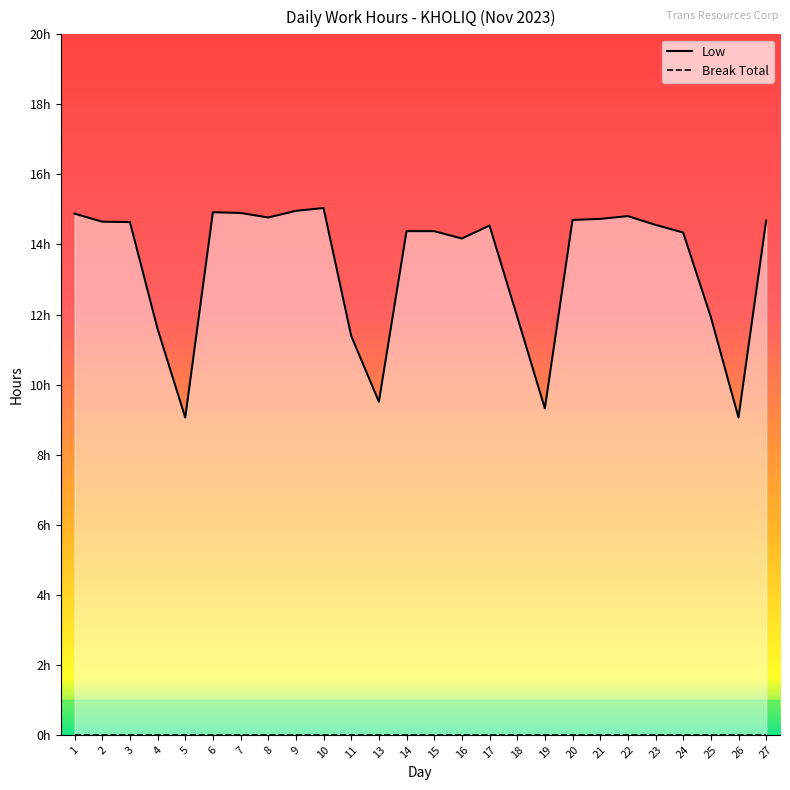

What is the value of the Low point at the 16th from the left?

14.5